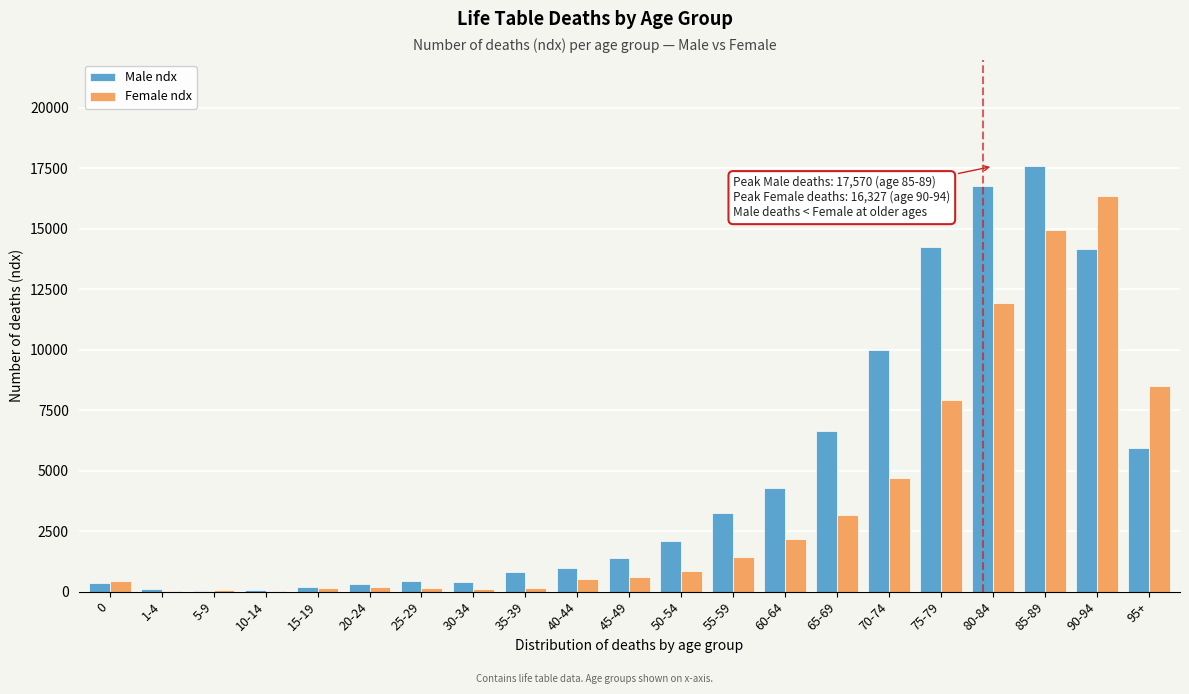

Which series changed the most between 60-64 and 95+?

Female ndx